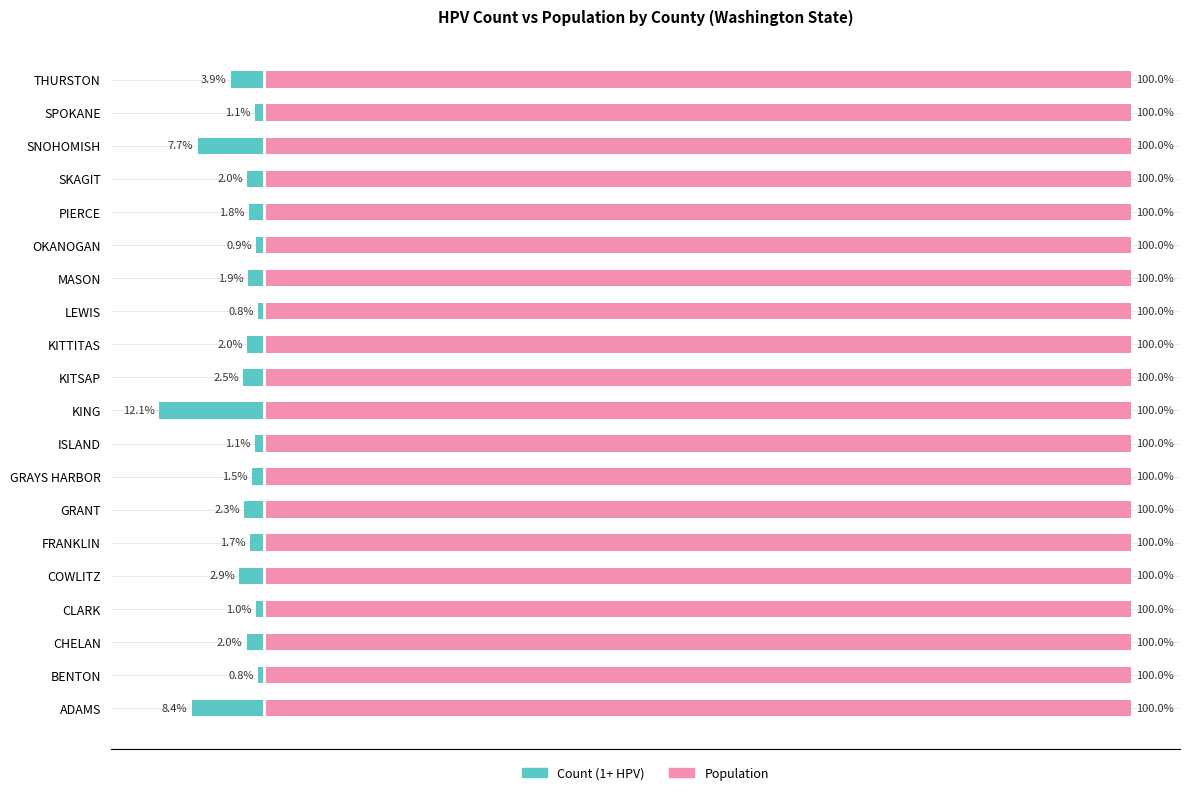

Rank the series at 14 from lowest to highest value.

Count (1+ HPV) %, Population (ref 100%)